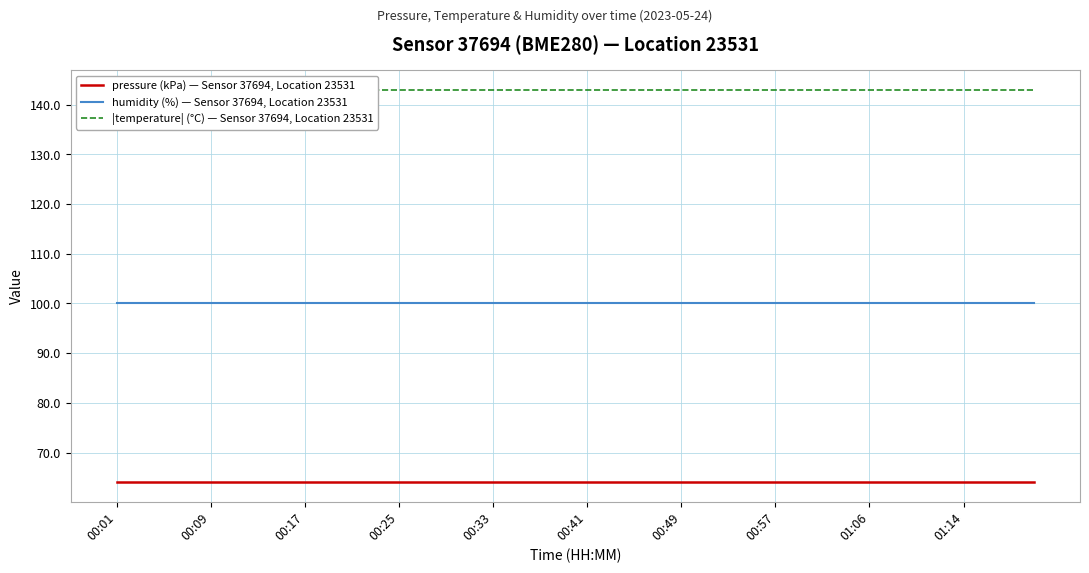

Between 00:01 and 22, which is larger?

00:01